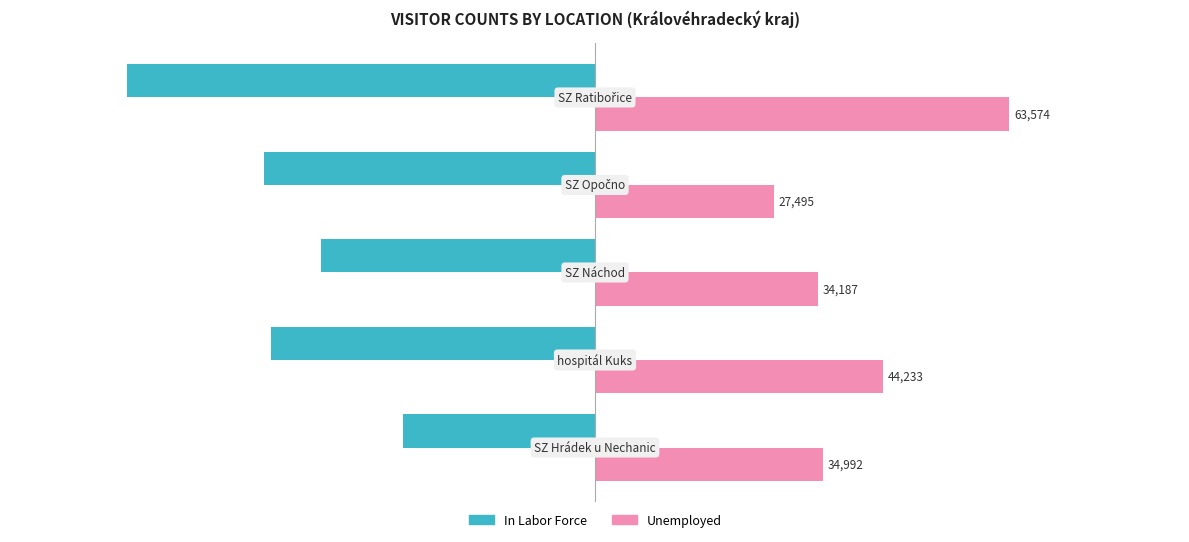

How many data points in Unemployed are less than 34992?

2